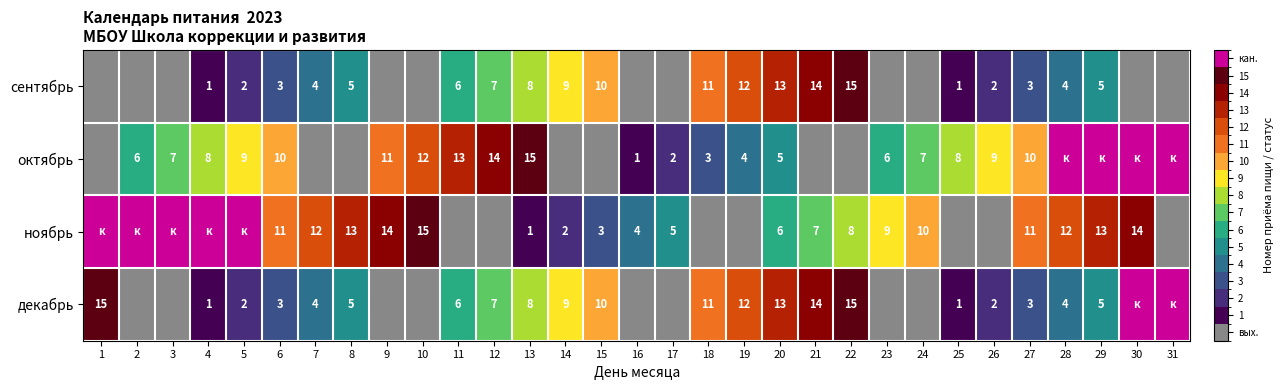

The value of декабрь at 27 is 2. True or false?

False